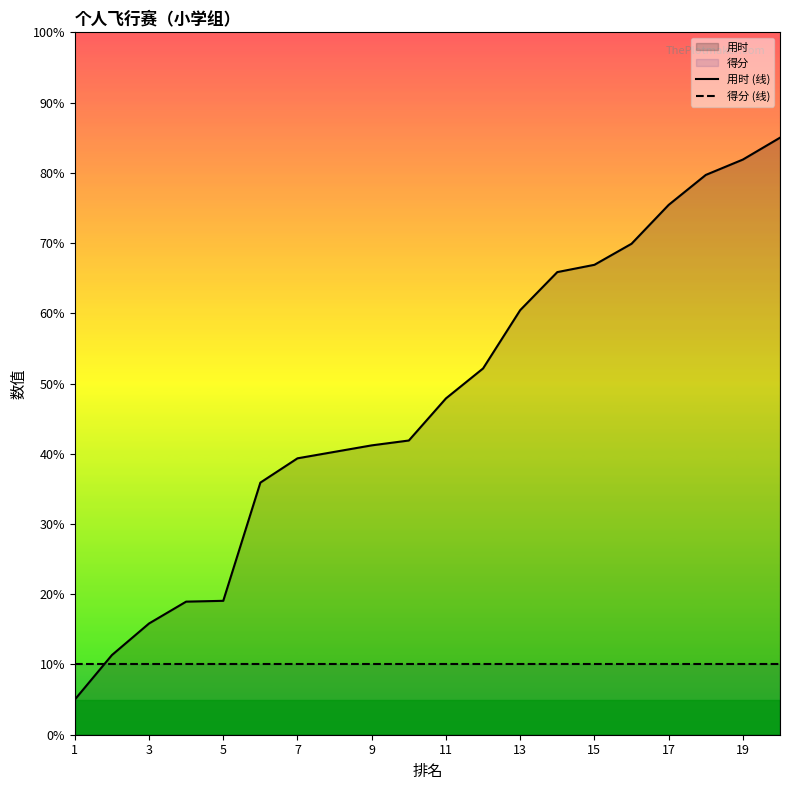

How many lines are shown in the chart?

2